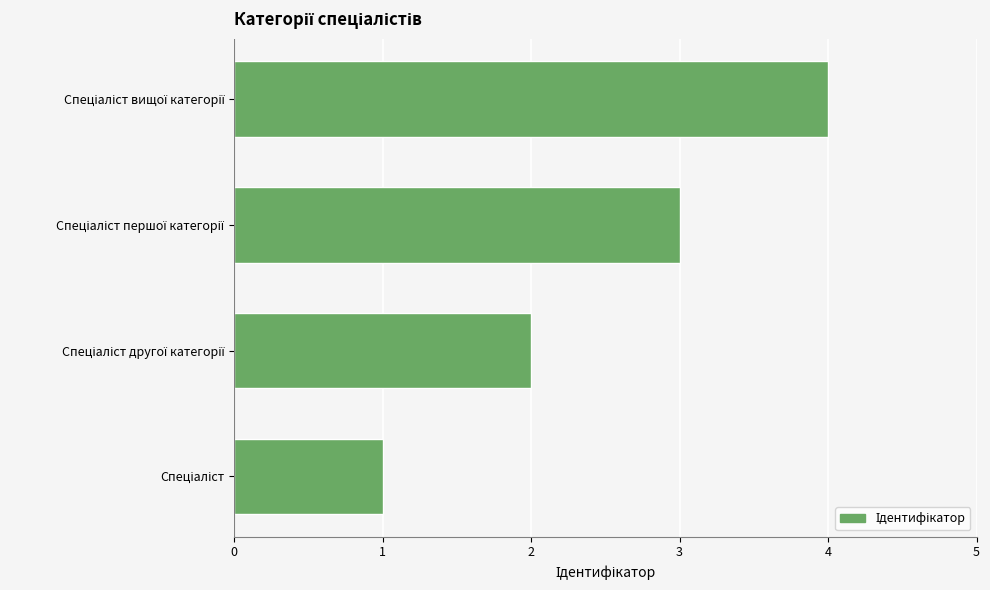

What is the difference between the maximum and minimum values?

3